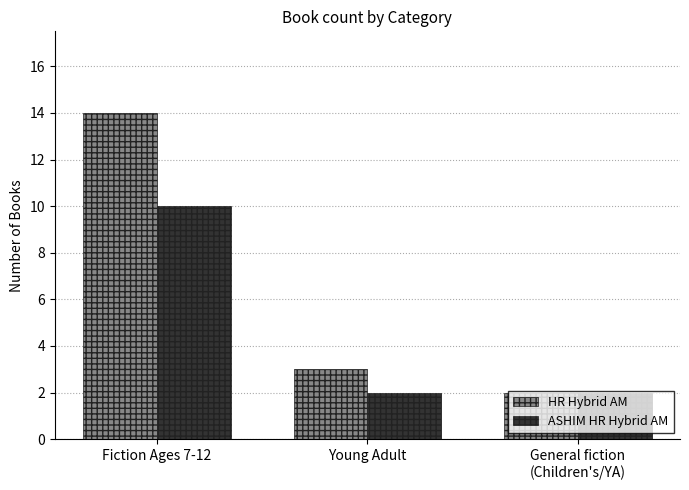

List the series in order of their peak value, highest first.

HR Hybrid AM, ASHIM HR Hybrid AM